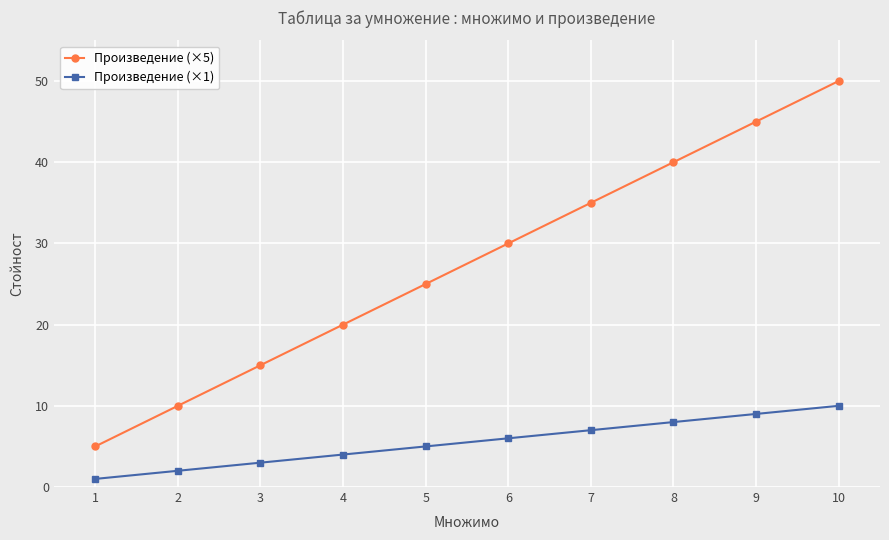

Between 6 and 8, which series saw the biggest shift?

Произведение (×5)